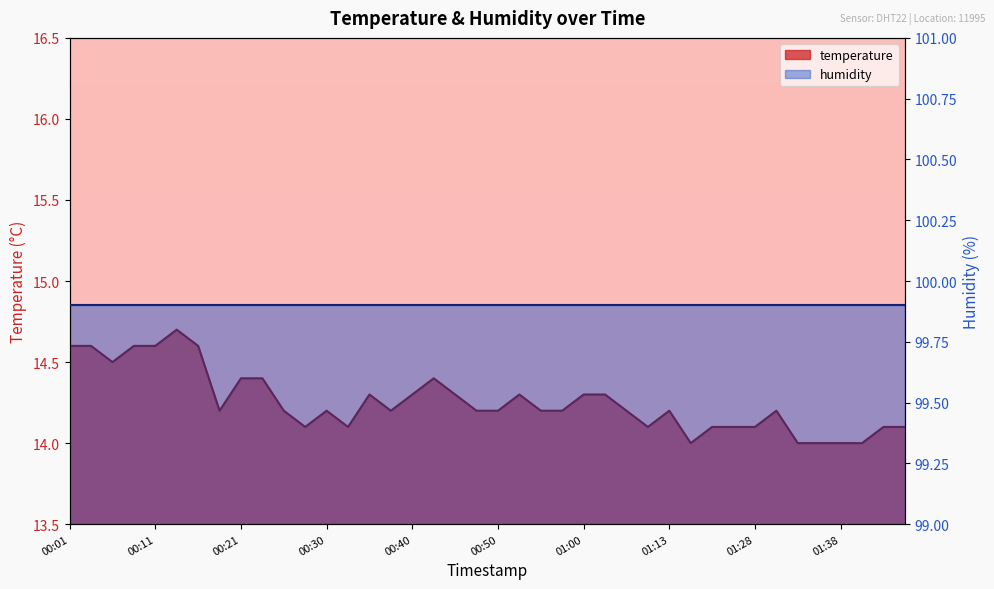

How many points are lower than both their immediate neighbors (excluding endpoints)?

7